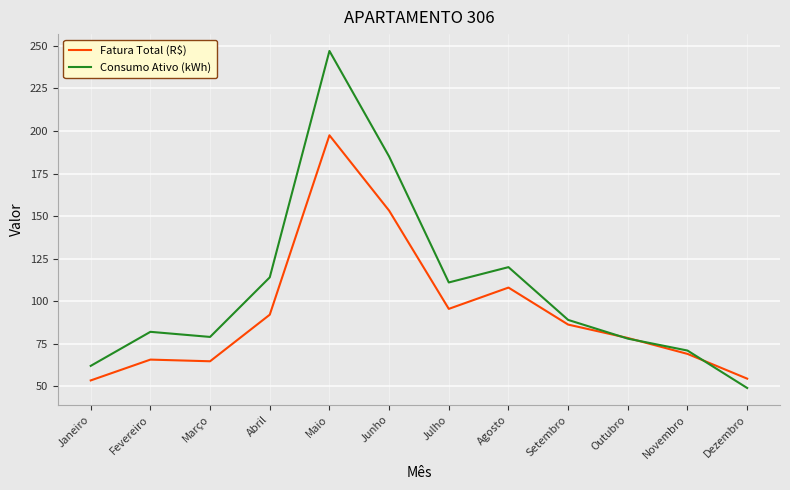

At which category is the sum across all series the highest?

Maio